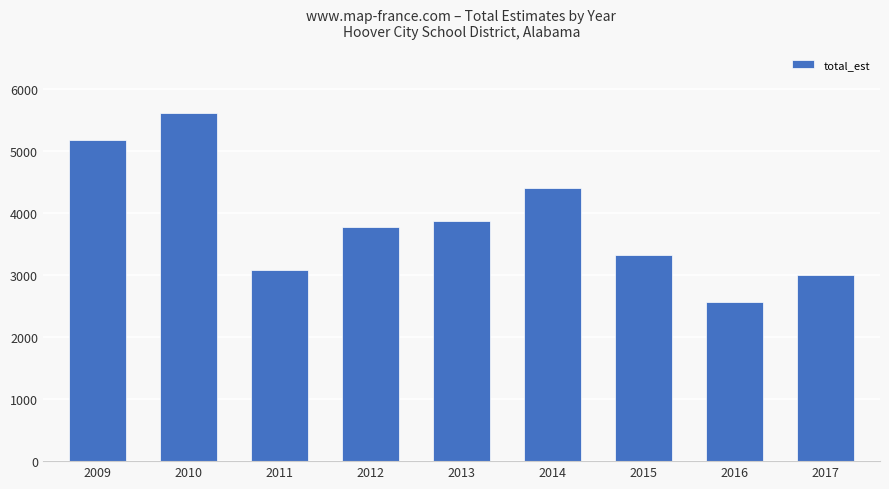

What is the change in value from 2012 to 2015?

-460